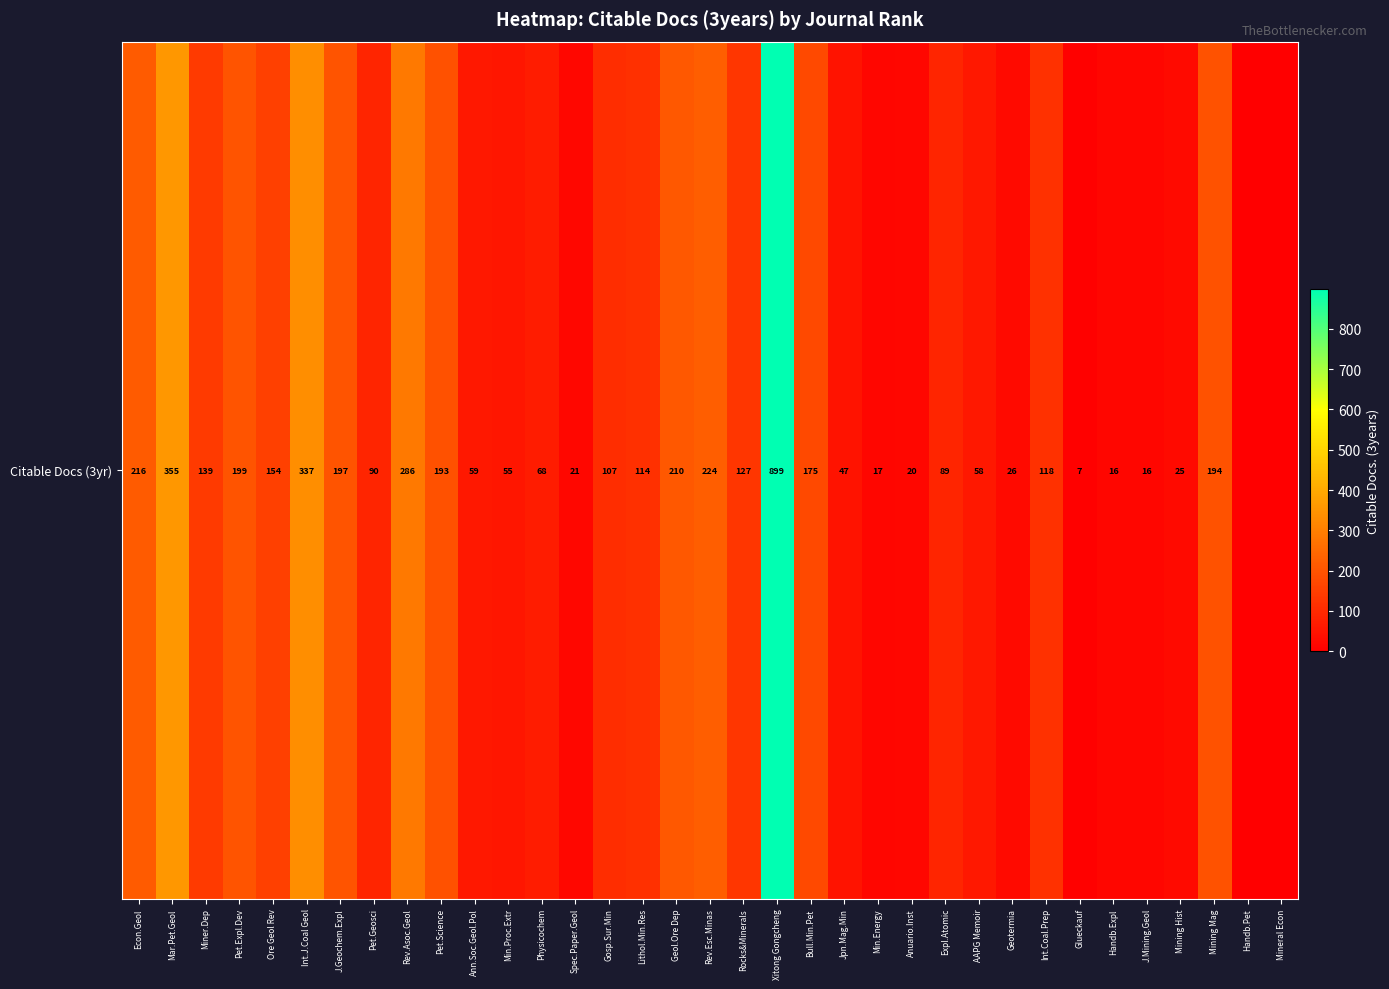

Rank the categories by value from lowest to highest.

Handb.Pet, Mineral Econ, Glueckauf, Handb.Expl, J.Mining.Geol, Min.Energy, Anuario.Inst, Spec.Paper.Geol, Mining Hist, Geotermia, Jpn.Mag.Min, Min.Proc.Extr, AAPG Memoir, Ann.Soc.Geol.Pol, Physicochem, Expl.Atomic, Pet.Geosci, Gosp.Sur.Min, Lithol.Min.Res, Int.Coal.Prep, Rocks&Minerals, Miner.Dep, Ore Geol Rev, Bull.Min.Pet, Pet.Science, Mining Mag, J.Geochem.Expl, Pet.Expl.Dev, Geol.Ore Dep, Econ.Geol, Rev.Esc.Minas, Rev.Asoc.Geol, Int.J.Coal Geol, Mar.Pet.Geol, Xitong Gongcheng